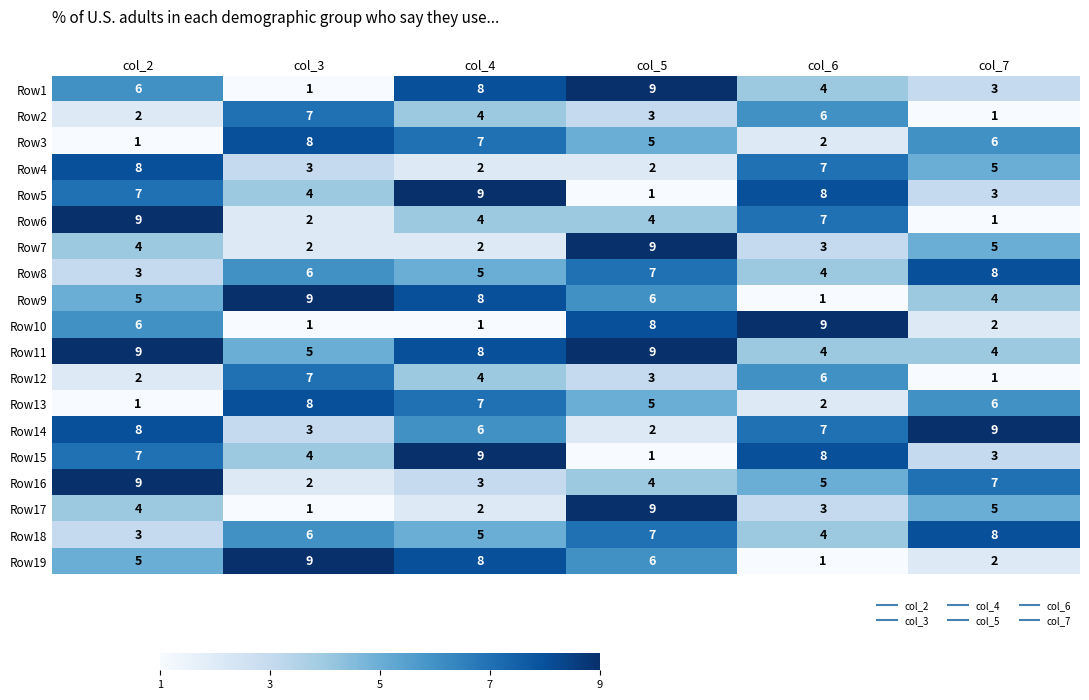

List the labels in order of Row12 value, smallest first.

col_7, col_2, col_5, col_4, col_6, col_3